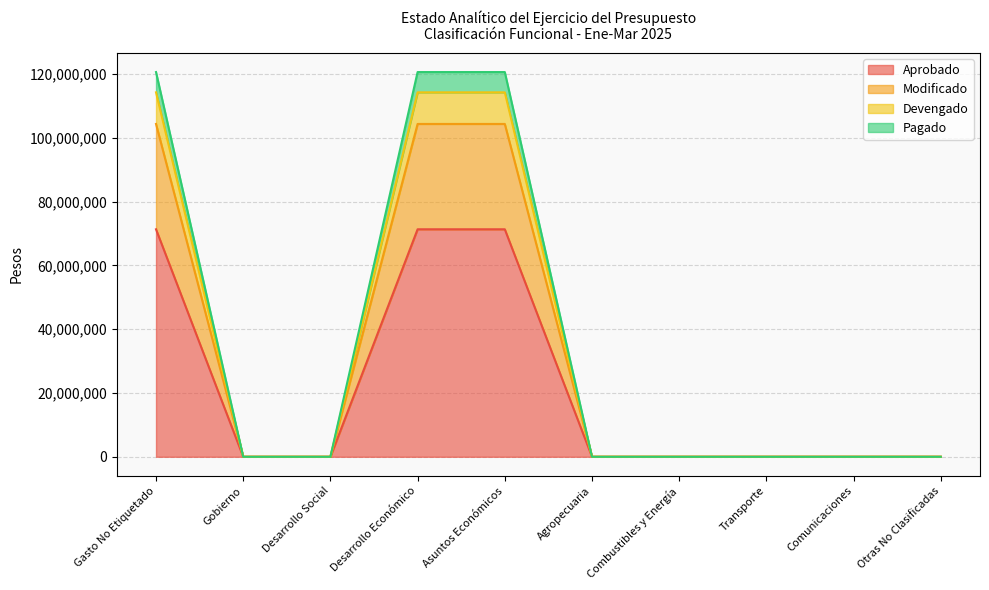

What is the maximum value for Aprobado?

71296840.0